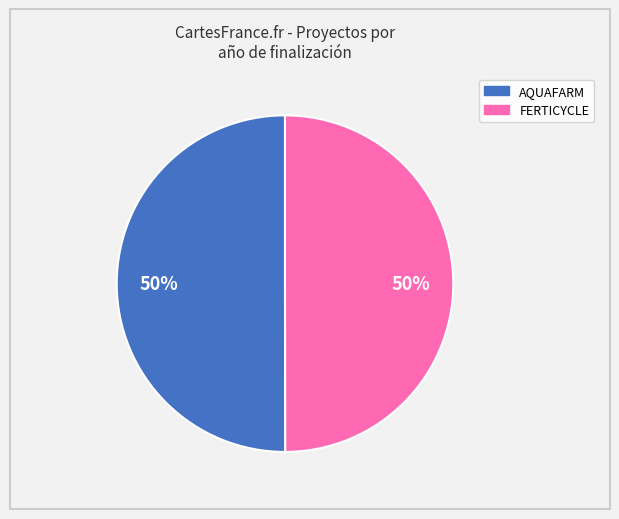

The FERTICYCLE slice represents 37% of the pie. True or false?

False